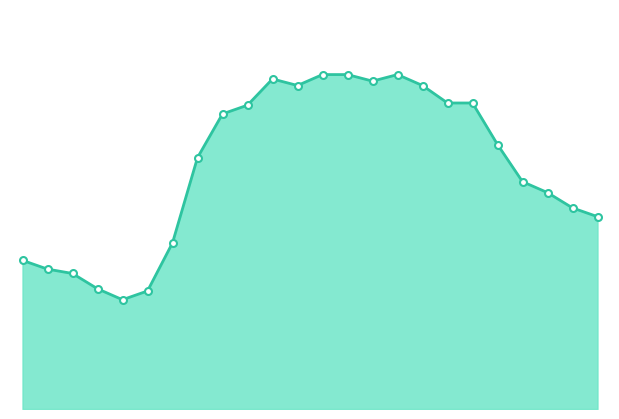

Which label corresponds to the smallest value in the chart?

07:00